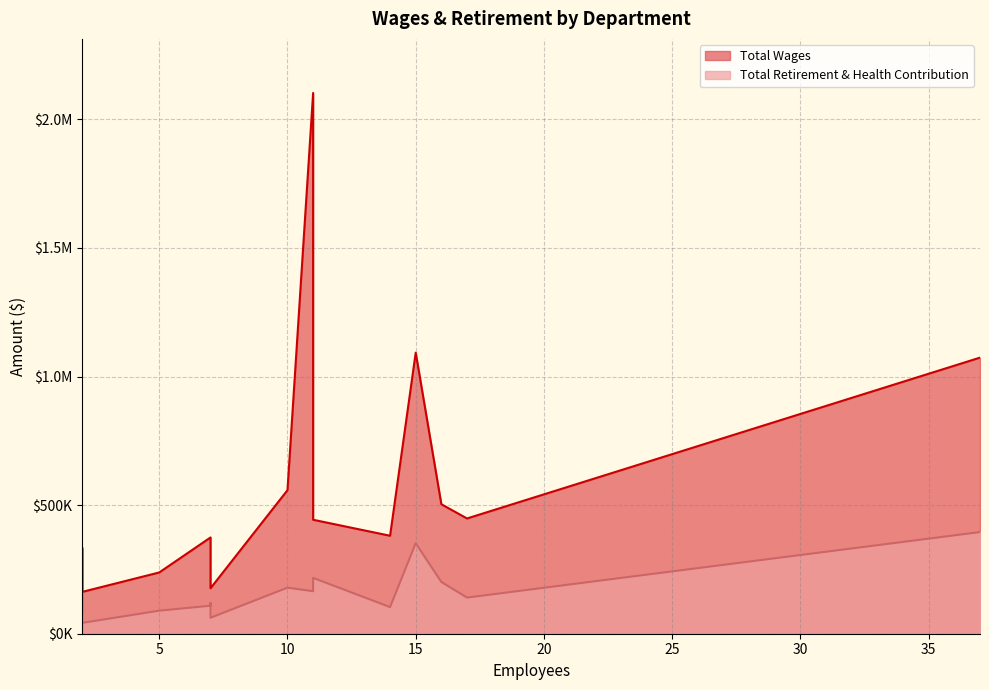

Count the number of data series in this chart.

2